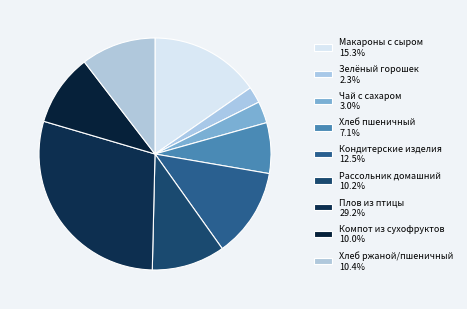

Which slice is the largest?

Плов из птицы